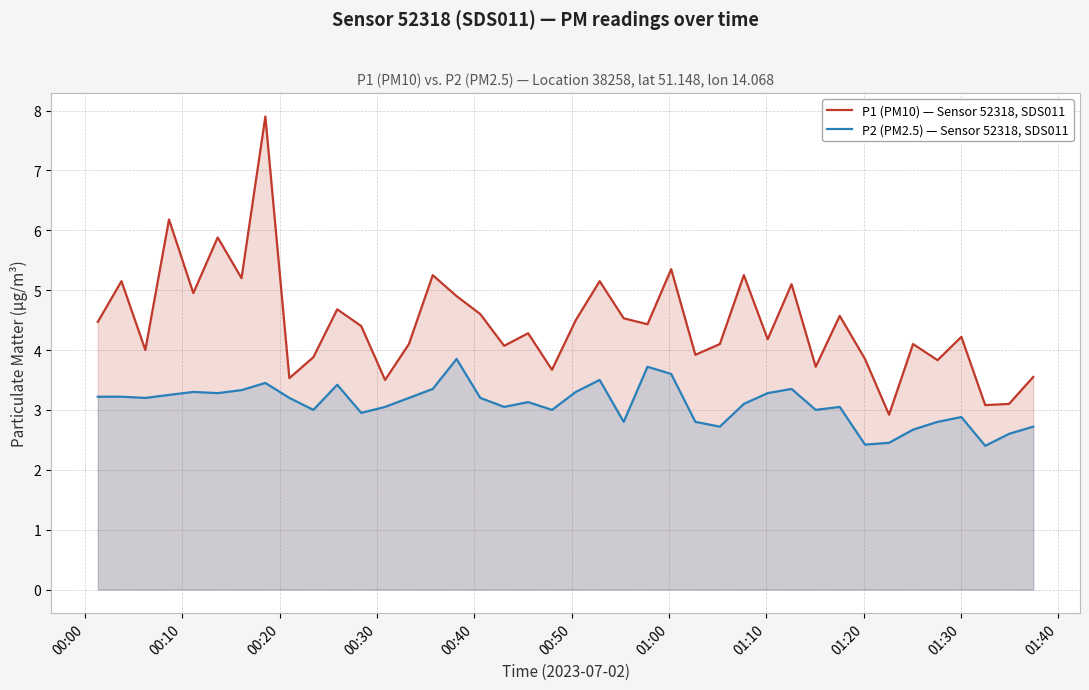

At how many categories does at least one series exceed 4?

27